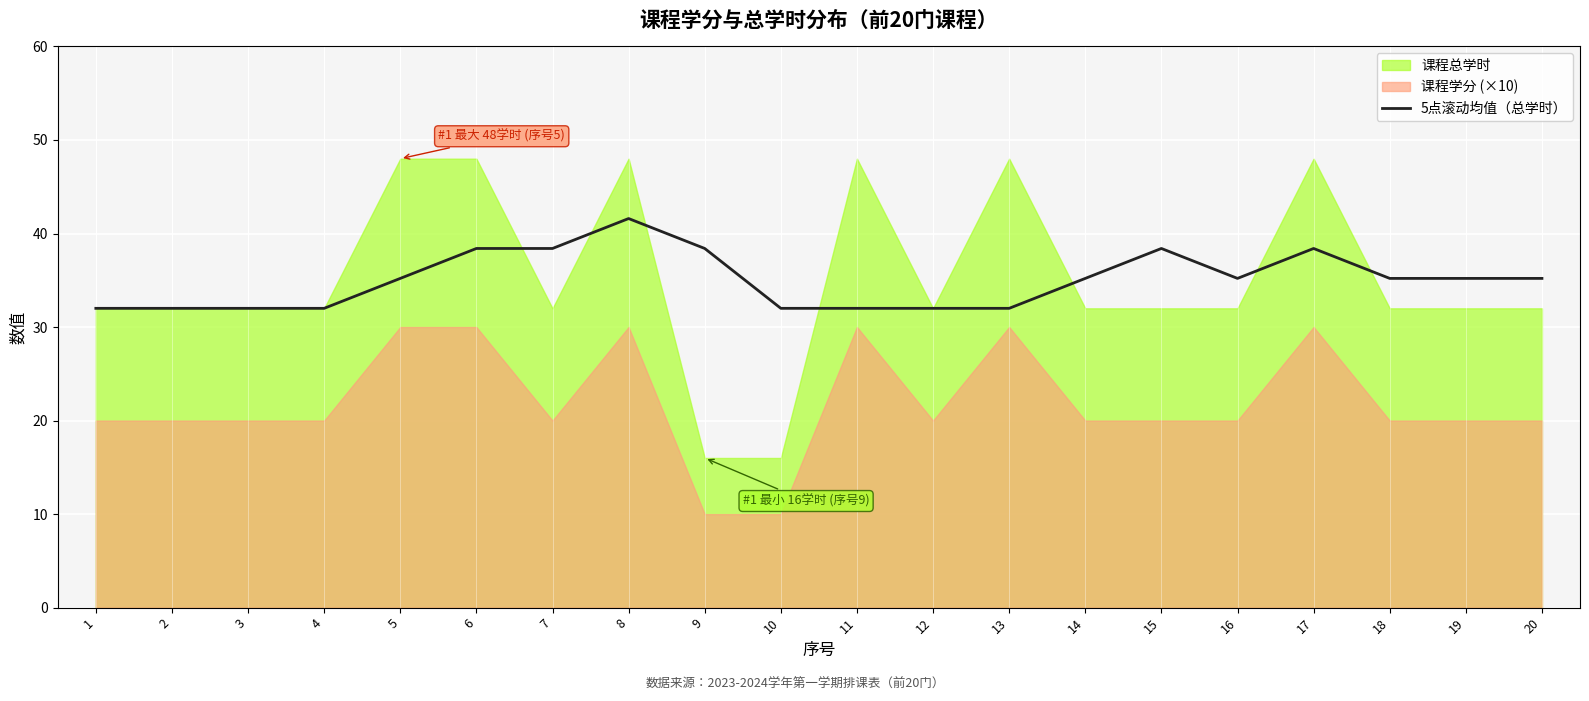

True or false: the data shows 49.8 at 20.

False